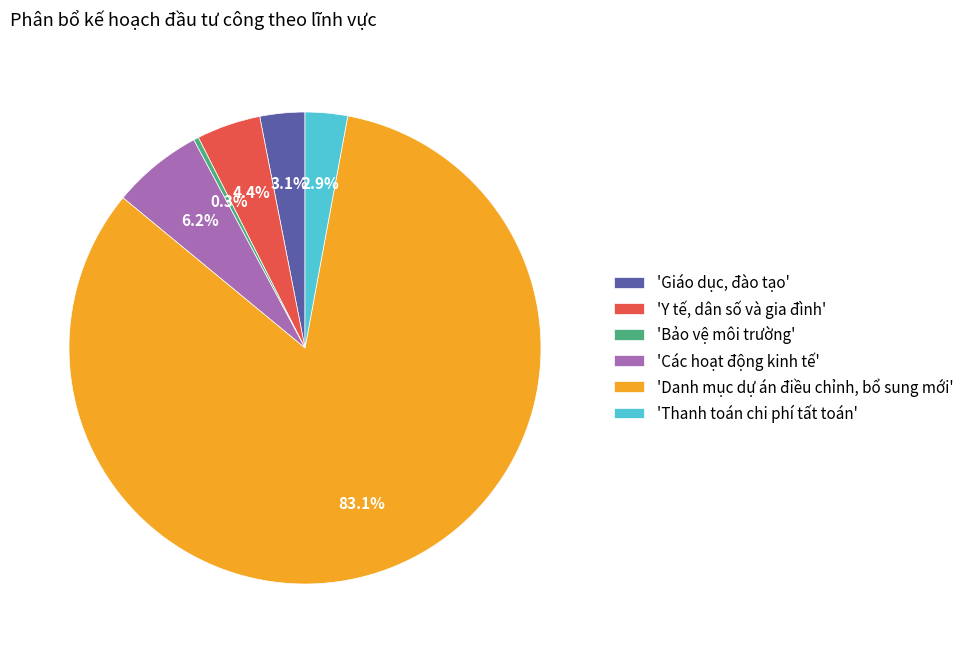

Combined, what portion of the pie is 'Các hoạt động kinh tế' and 'Thanh toán chi phí tất toán'?

9.1%